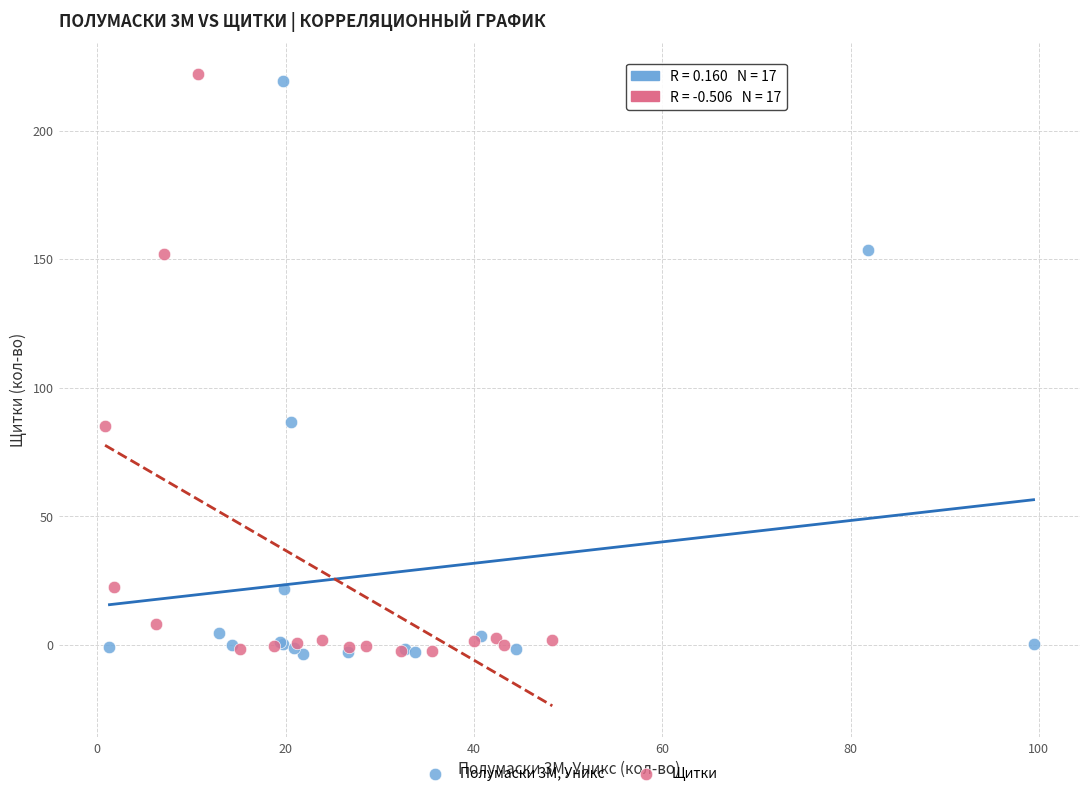

What are all the series names shown in the legend?

Полумаски 3М, Уникс, Щитки